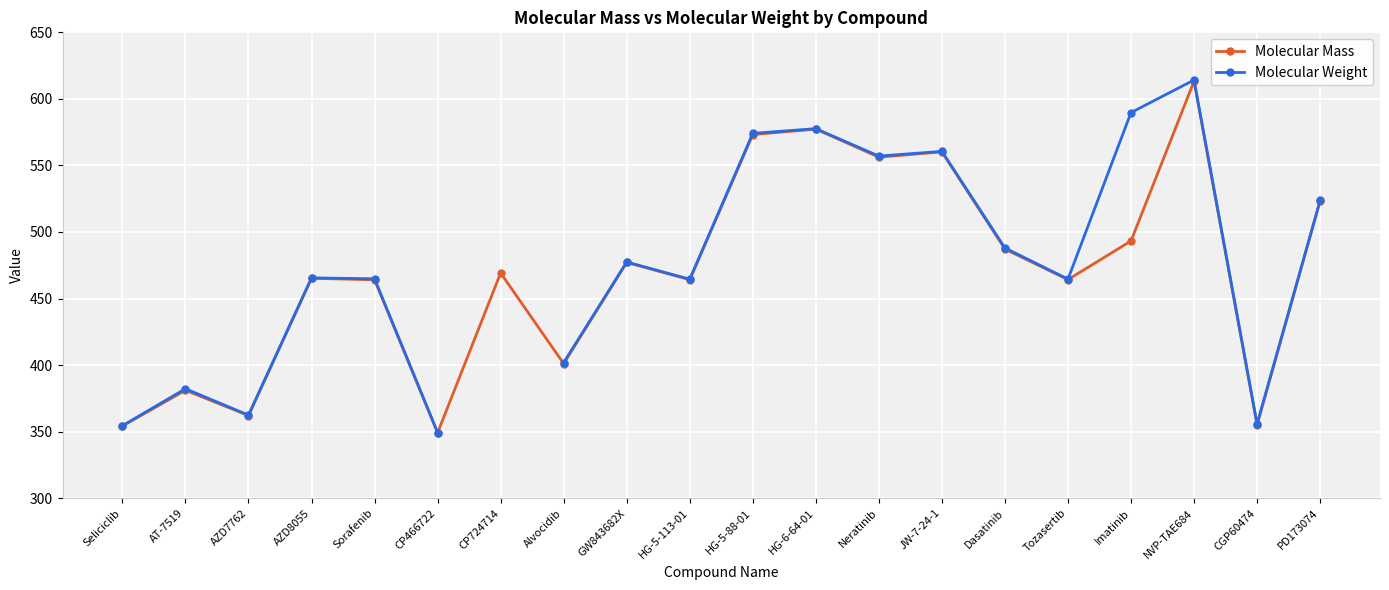

Does the chart display data point markers on the line(s)?

Yes